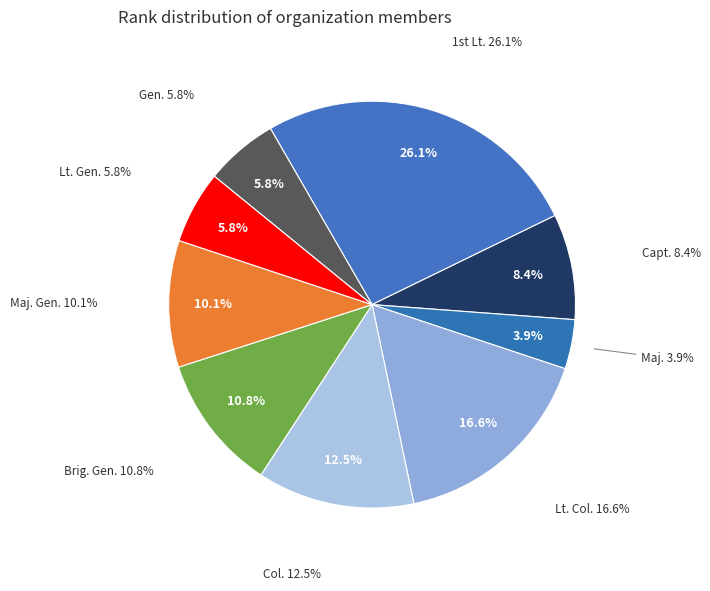

Is there any slice that represents more than half of the pie?

No